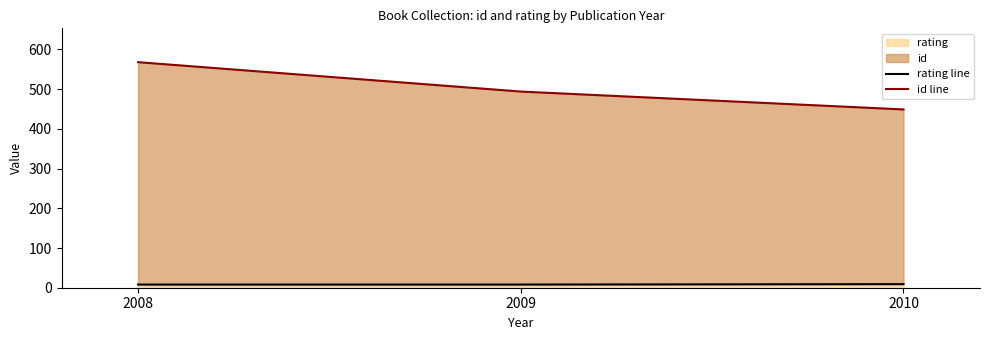

What is the minimum value shown in the chart?

8